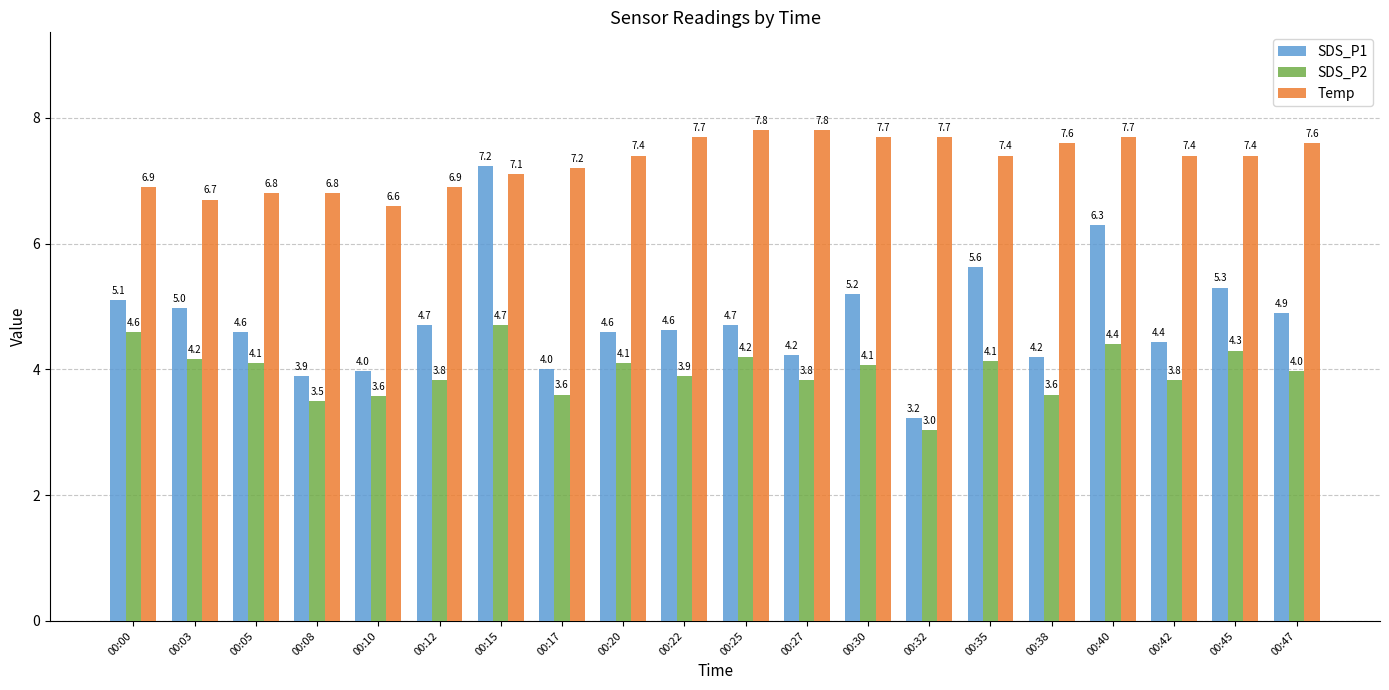

Rank the series by their average value, from highest to lowest.

Temp, SDS_P1, SDS_P2